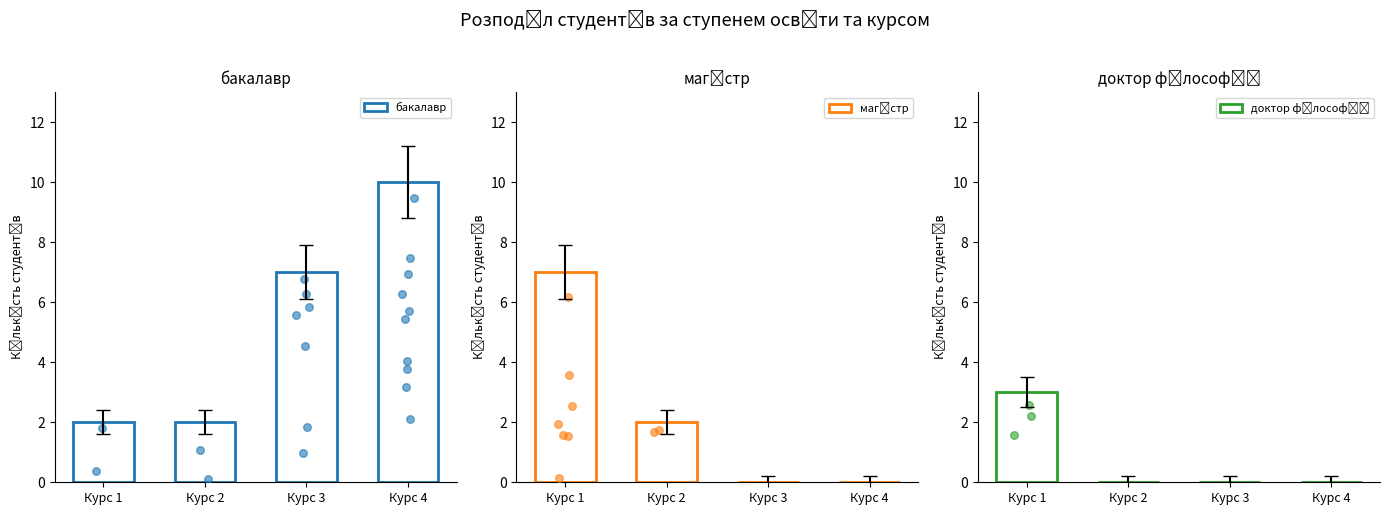

Which series has the largest total across all categories?

бакалавр